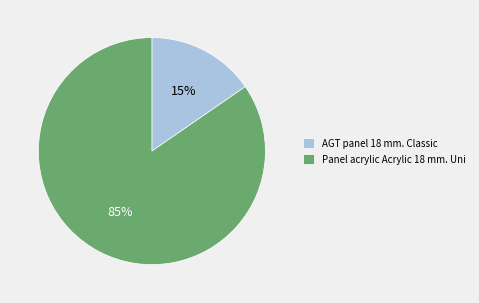

To the nearest percent, what is the average slice percentage?

50%